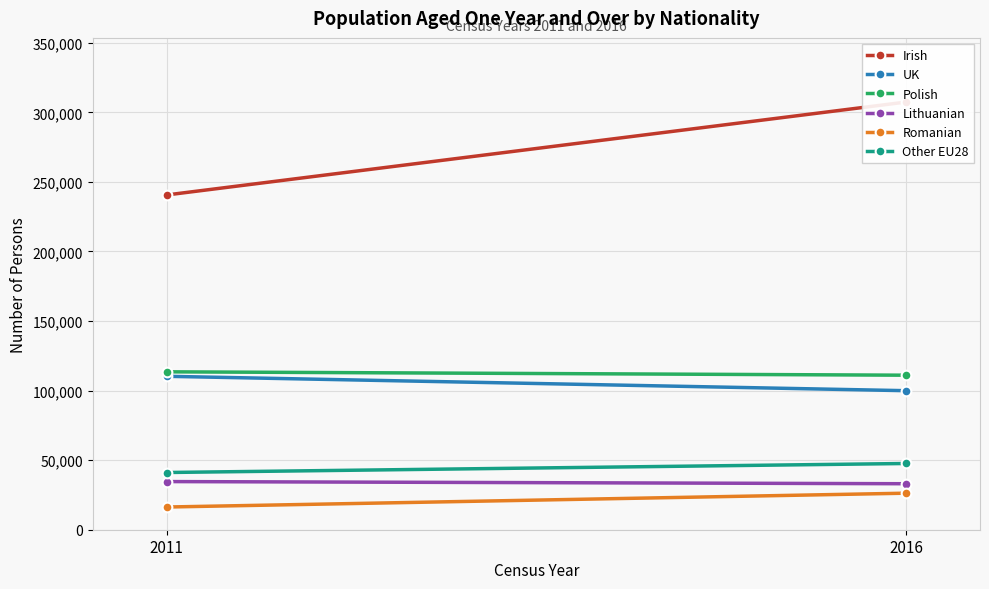

How many lines are shown in the chart?

6